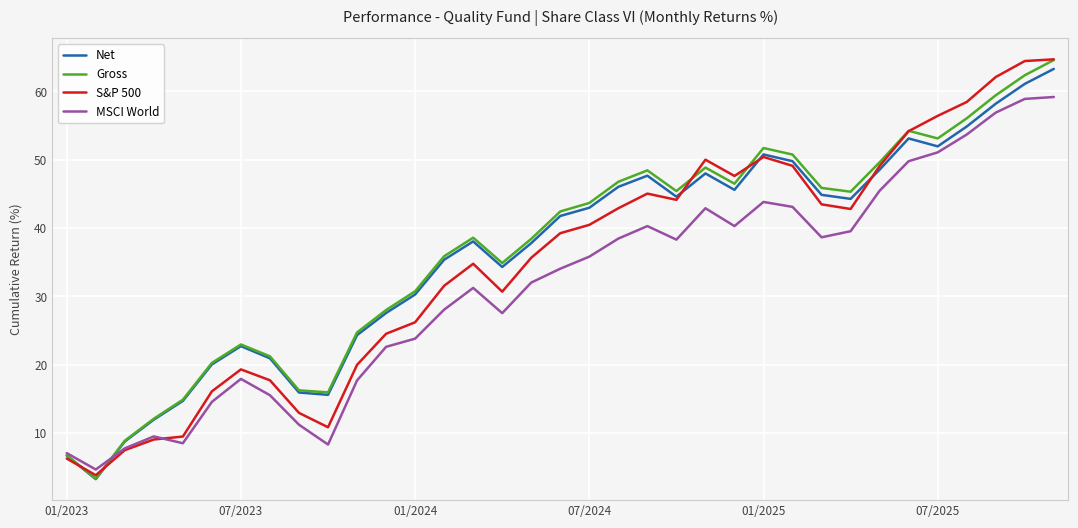

What is the maximum value shown in the chart?

64.7